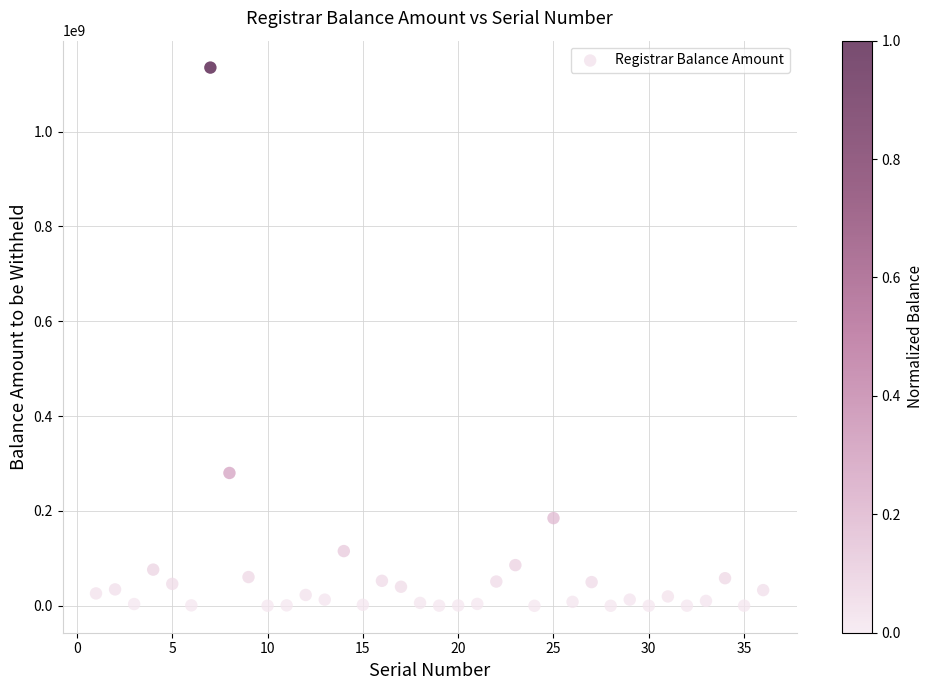

What is the range of Y values (max minus min)?

1135108475